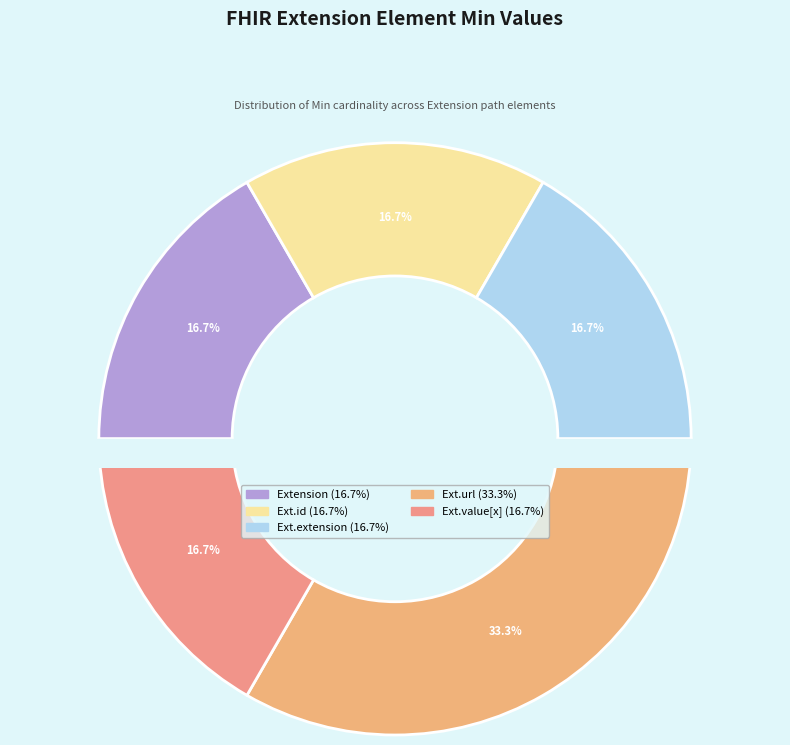

To the nearest percent, what is the average slice percentage?

20%